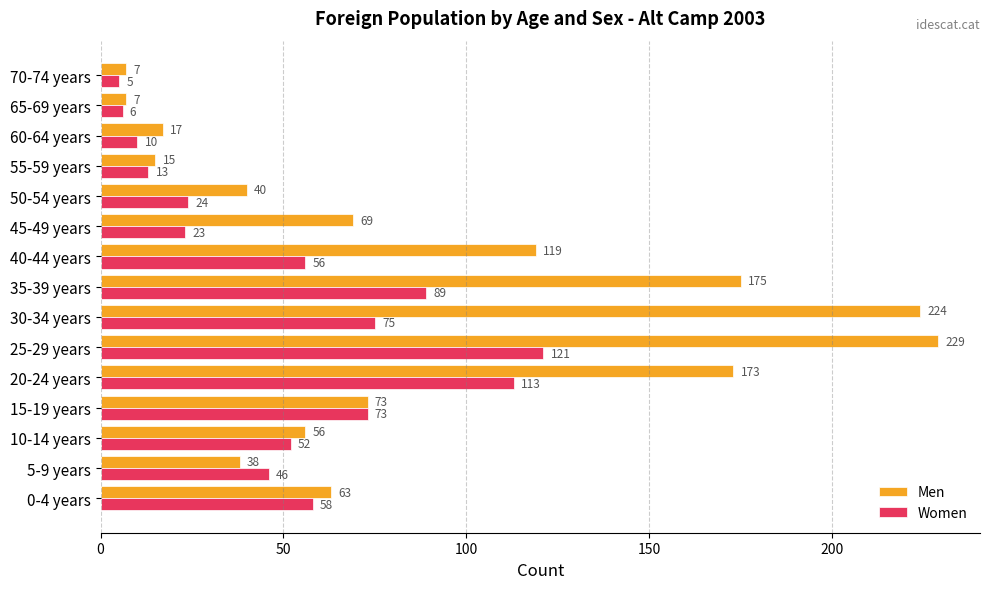

List the series in order of their peak value, lowest first.

Women, Men